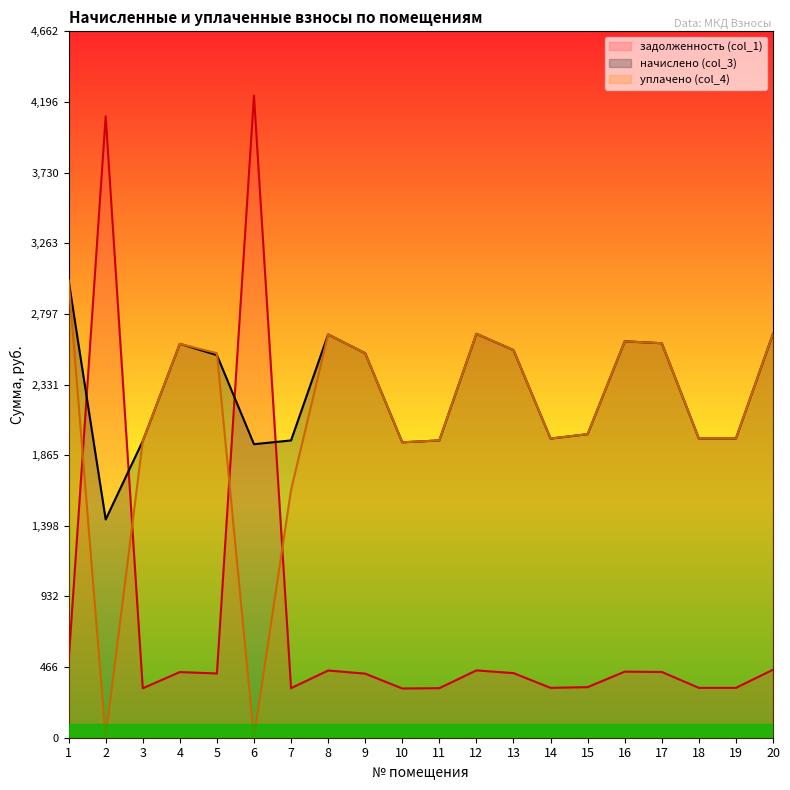

Which category has the lowest value in the начислено (col_3) series?

2